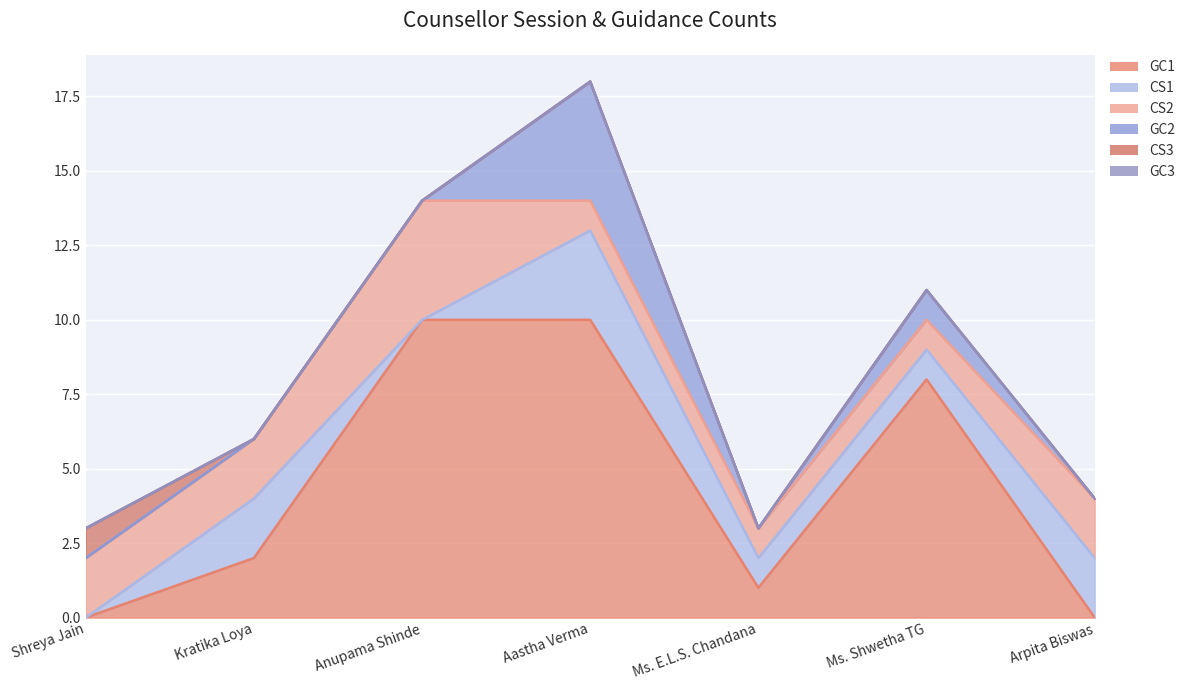

What is the value of the GC1 point at the 3rd from the left?

10